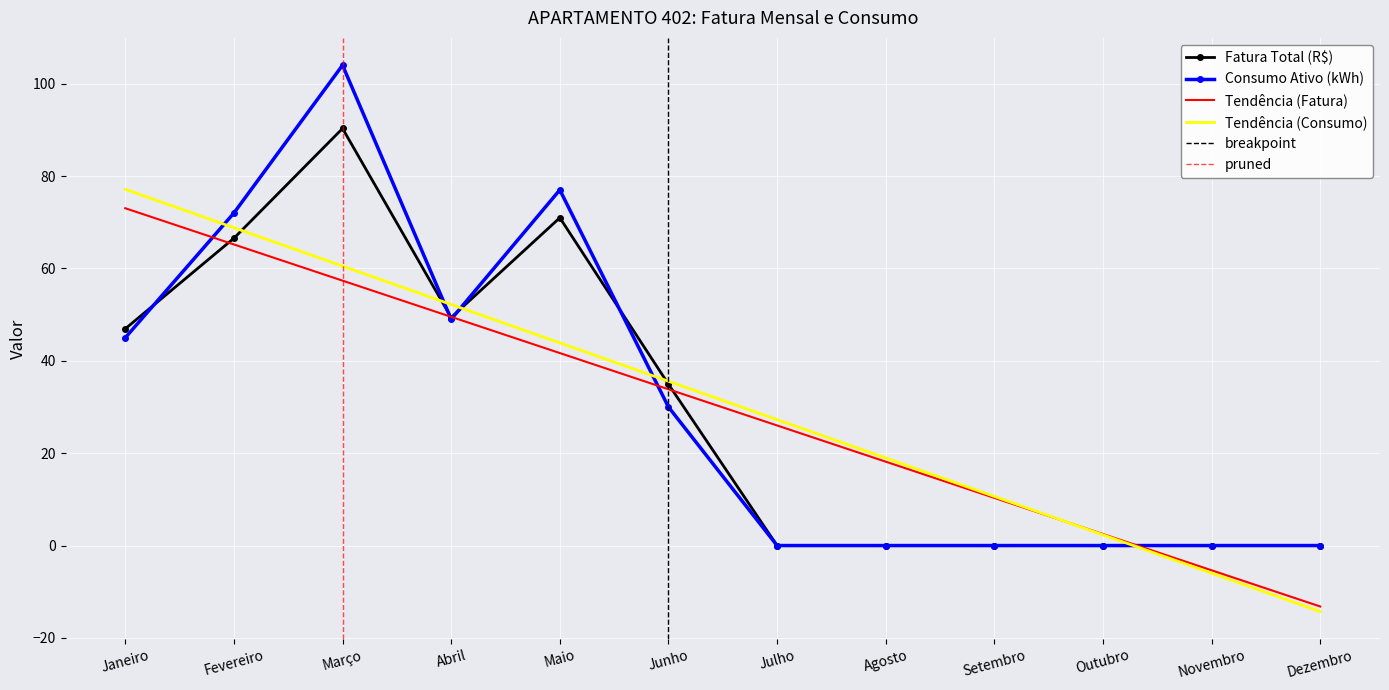

At how many categories does at least one series exceed 69?

3